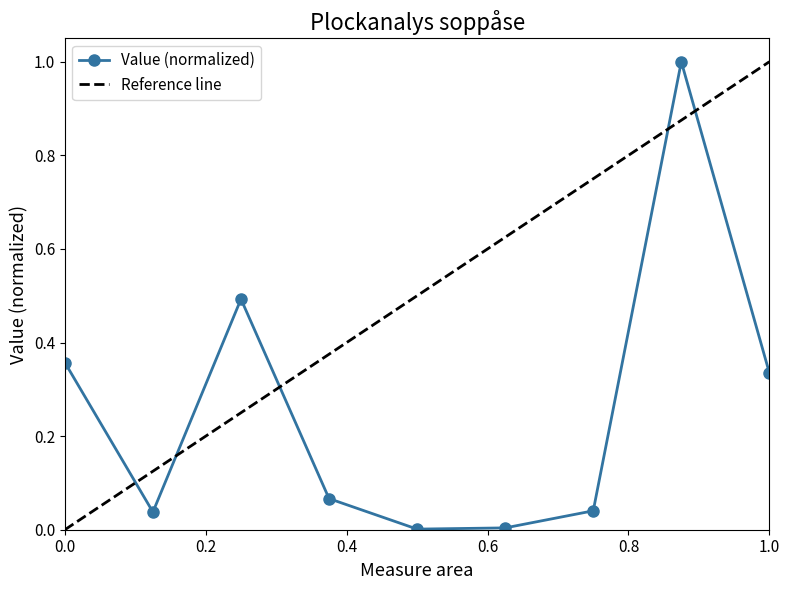

In Value (normalized), how many points are higher than both neighbors (excluding endpoints)?

2